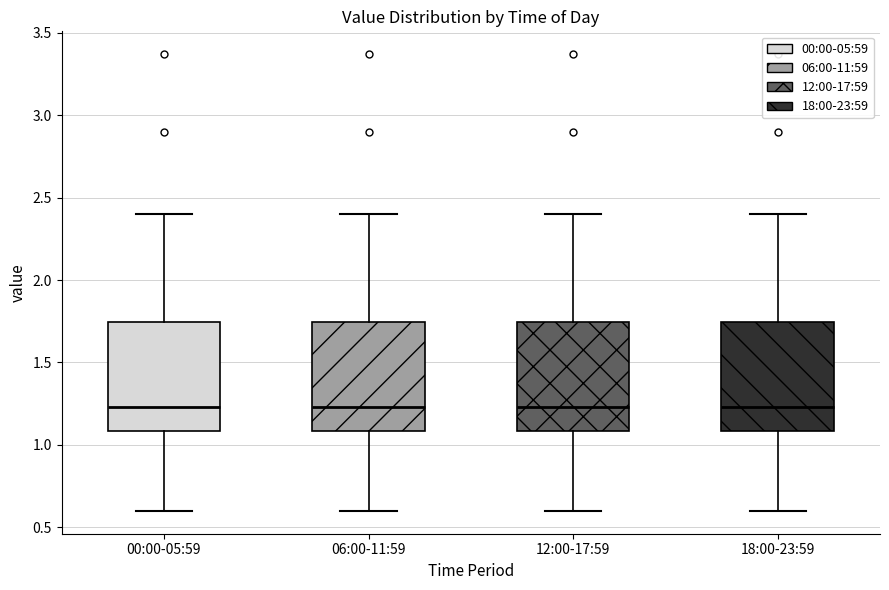

Reading left to right, read every box against the y-axis: the position of its median line, the range the box covers, and the ends of its whiskers. The values are not printed on the chart, so give them approximately, as read against the axis.

00:00-05:59: median 1.25, box 1.10 to 1.75, whiskers 0.60 to 2.40
06:00-11:59: median 1.25, box 1.10 to 1.75, whiskers 0.60 to 2.40
12:00-17:59: median 1.25, box 1.10 to 1.75, whiskers 0.60 to 2.40
18:00-23:59: median 1.25, box 1.10 to 1.75, whiskers 0.60 to 2.40